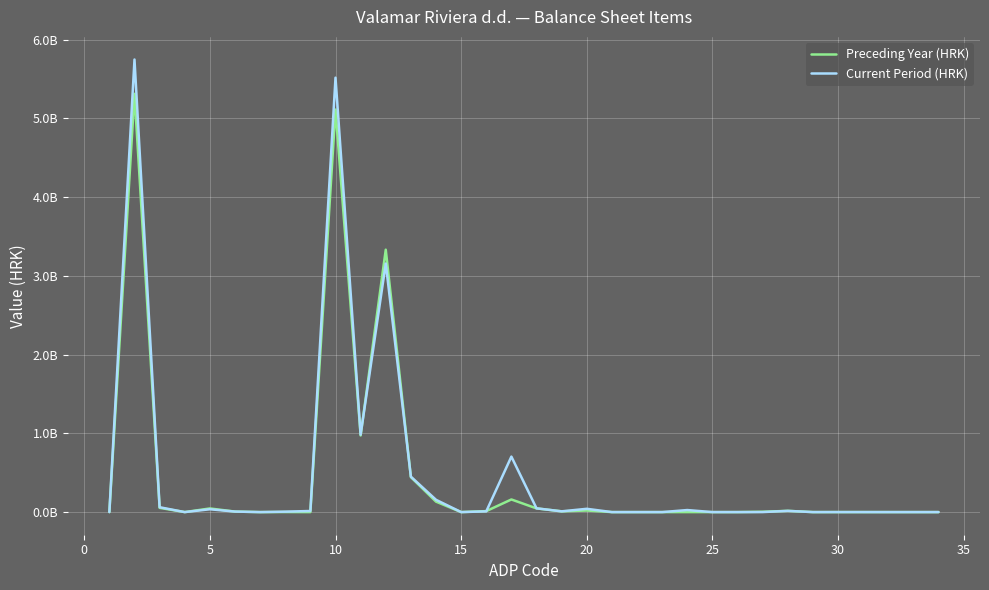

Does the chart have visible grid lines?

Yes